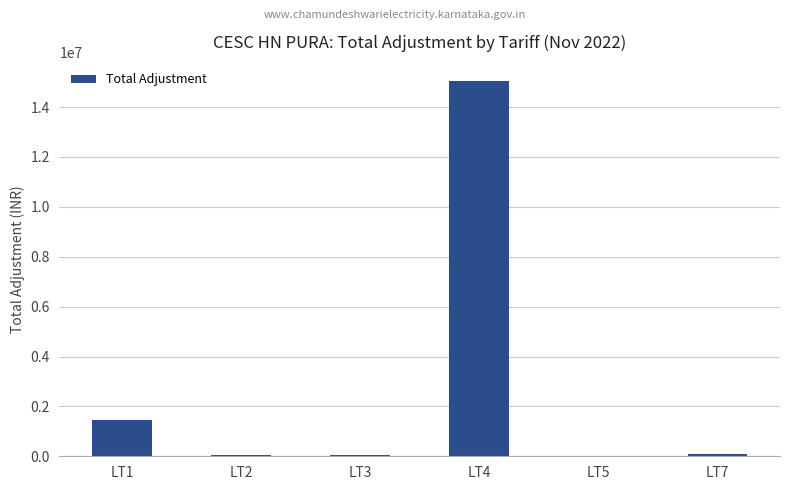

At which category does the chart reach its peak across all series?

LT4